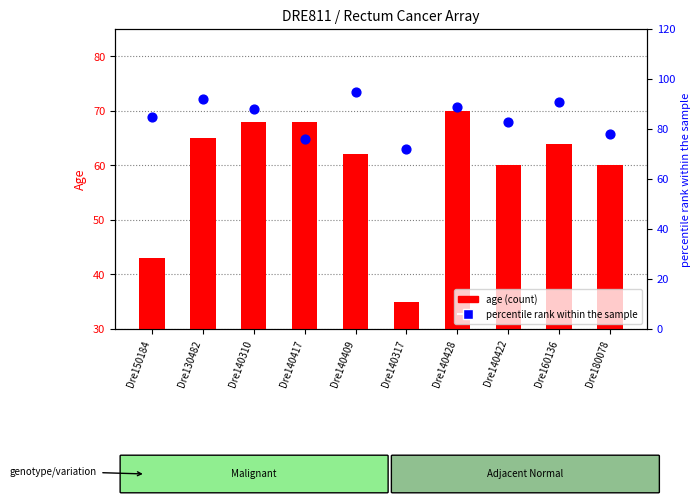

Which series has the largest total across all categories?

percentile rank within the sample